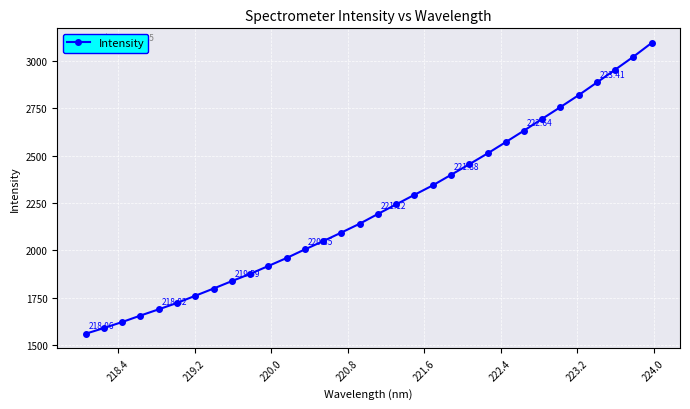

What is the average value?

2223.7